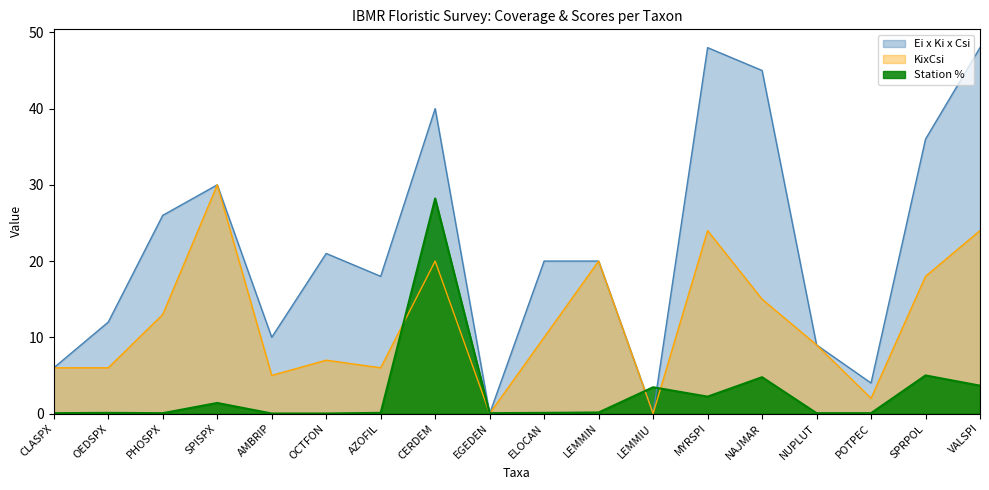

What is the difference between the highest and lowest values at OEDSPX?

11.9